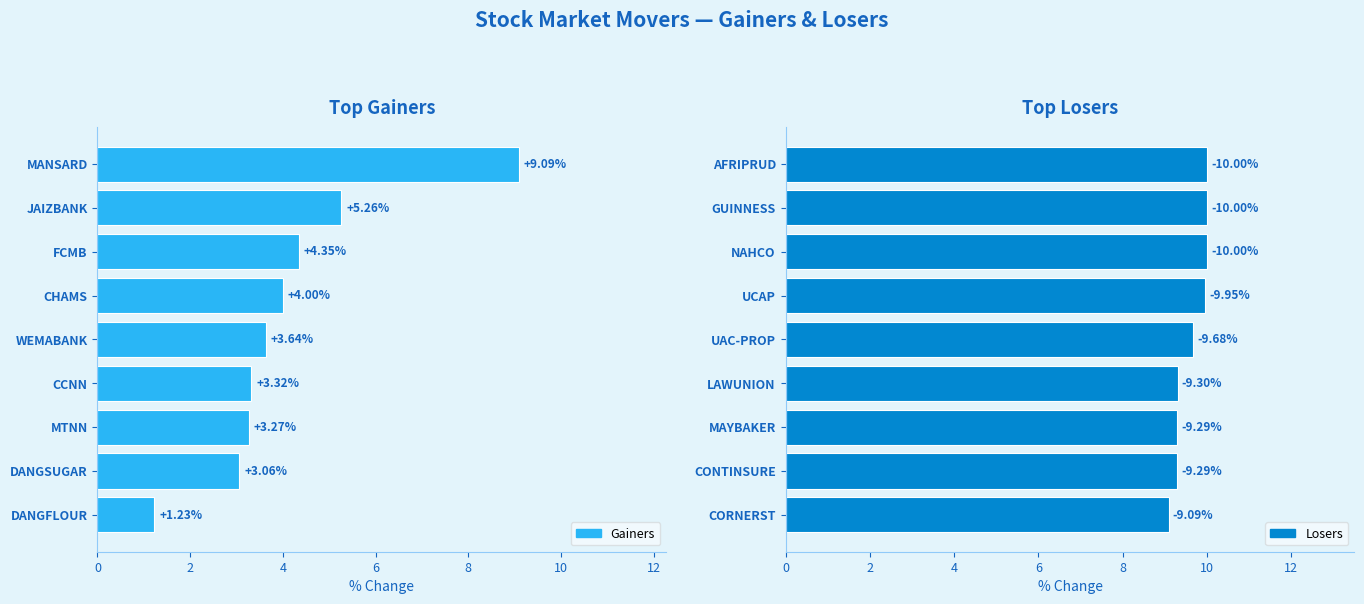

Are the bars grouped side by side (vs. stacked)?

Yes